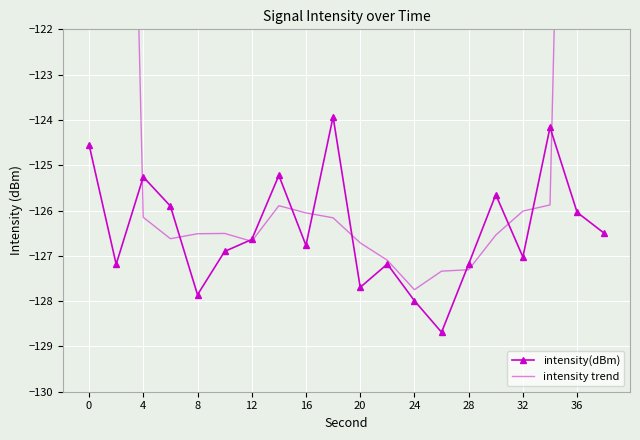

The value of intensity(dBm) at 12 is -175.1. True or false?

False